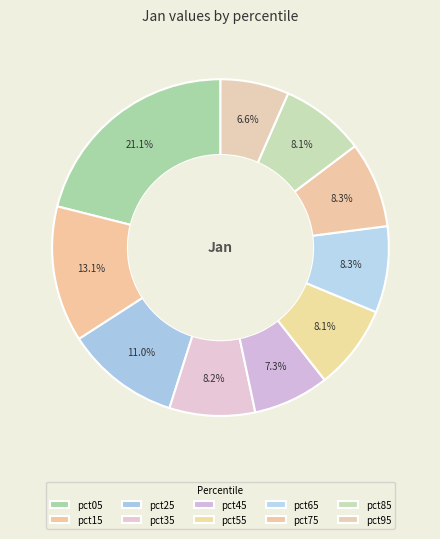

Which category has the smallest portion of the pie?

pct95